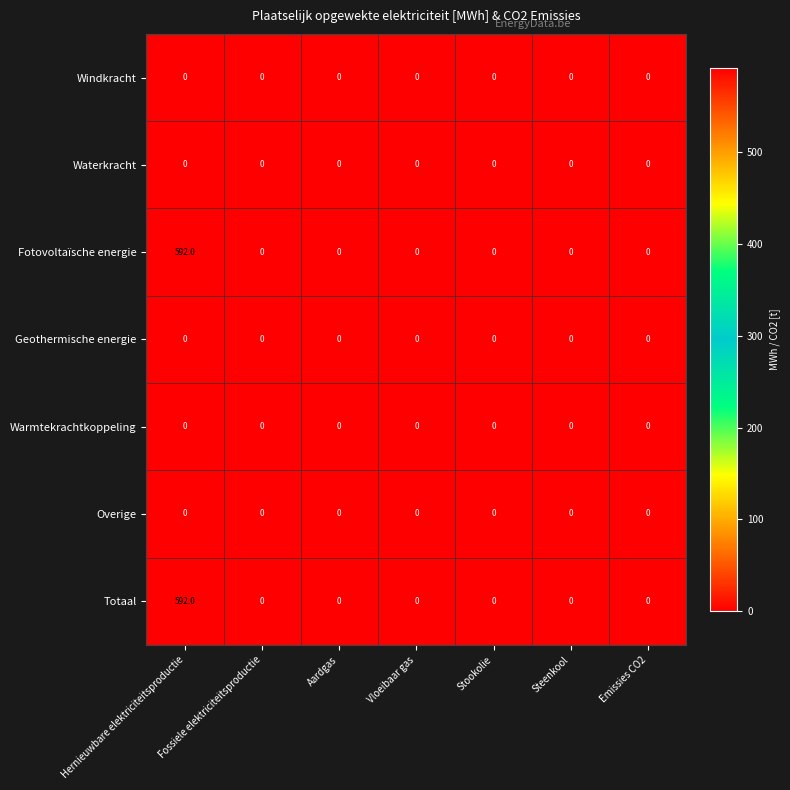

The Warmtekrachtkoppeling series shows 0 at Stookolie. True or false?

True